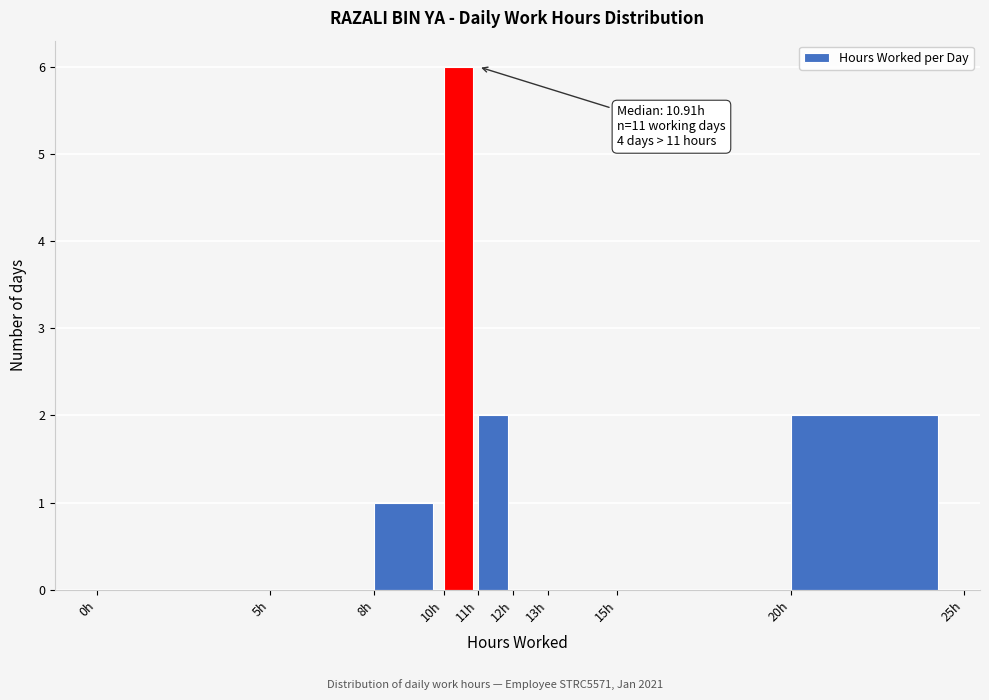

Which range on the x-axis has the tallest bar?

10 to 11